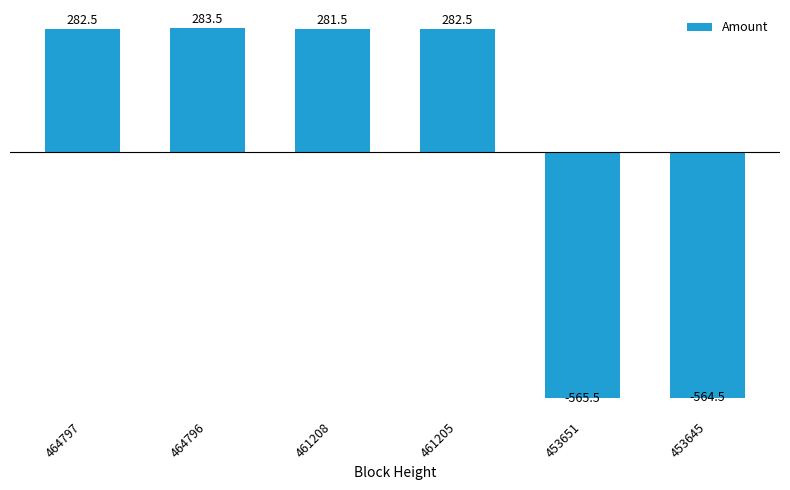

How many data points does each series have?

6